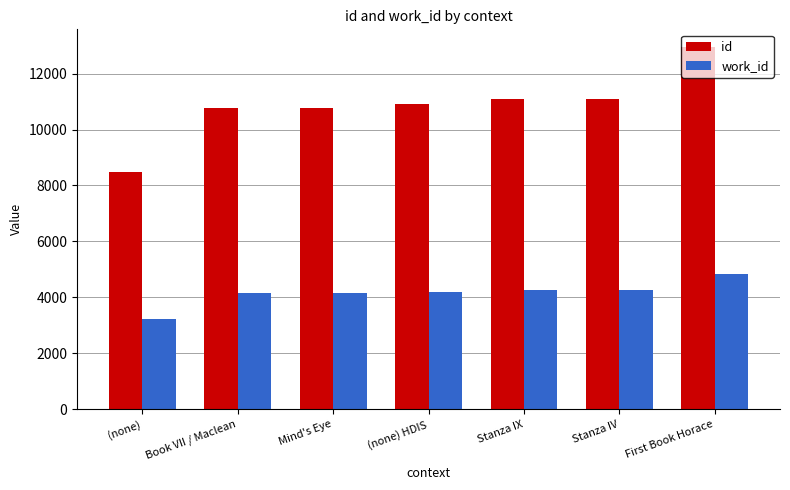

At which label does id reach its minimum?

(none)